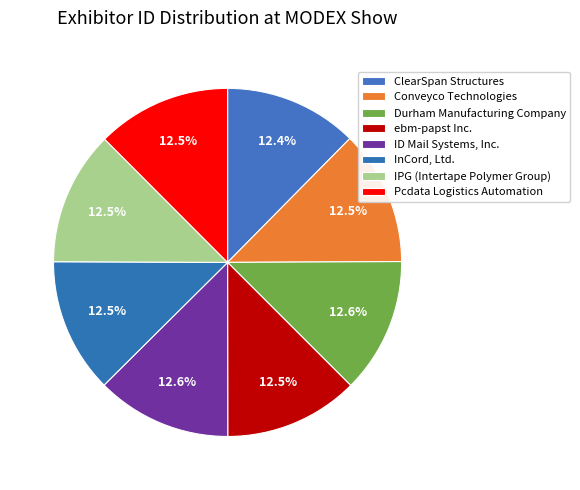

How many slices are in this pie chart?

8